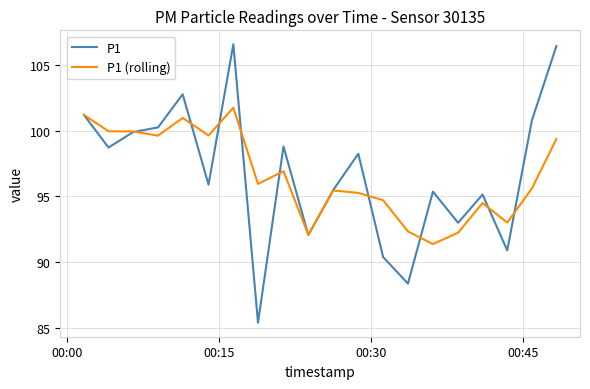

Which series has the largest range (max minus min)?

P1